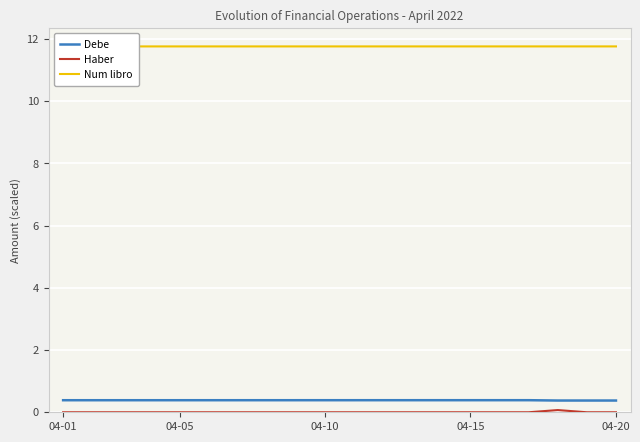

Count the Haber values in the range 0 to 1.

20